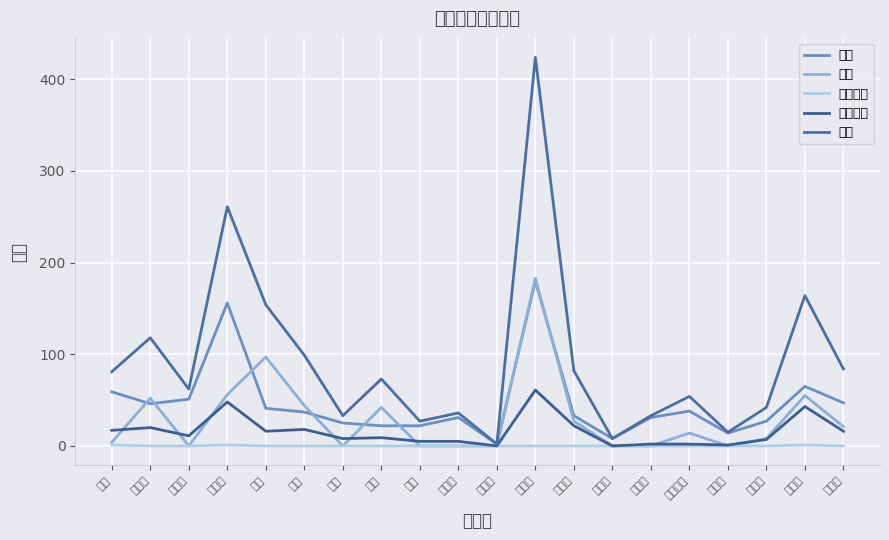

At which category is the sum across all series the highest?

浜松市